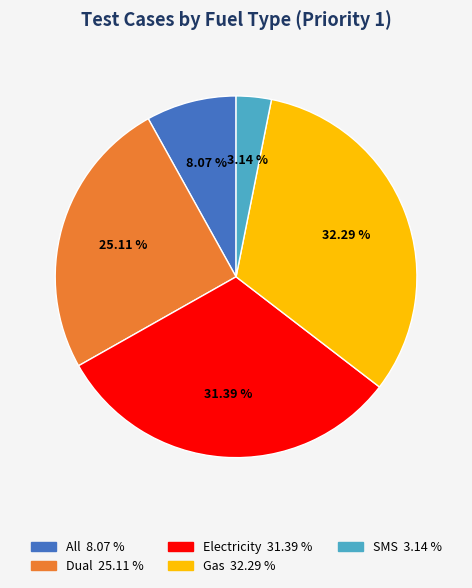

To the nearest percent, what portion does Gas represent?

32%